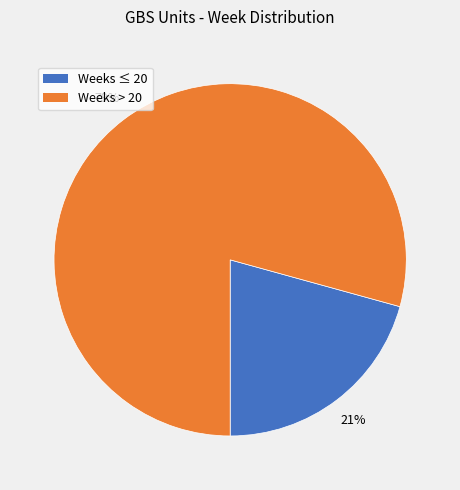

To the nearest percent, what is the average slice percentage?

50%